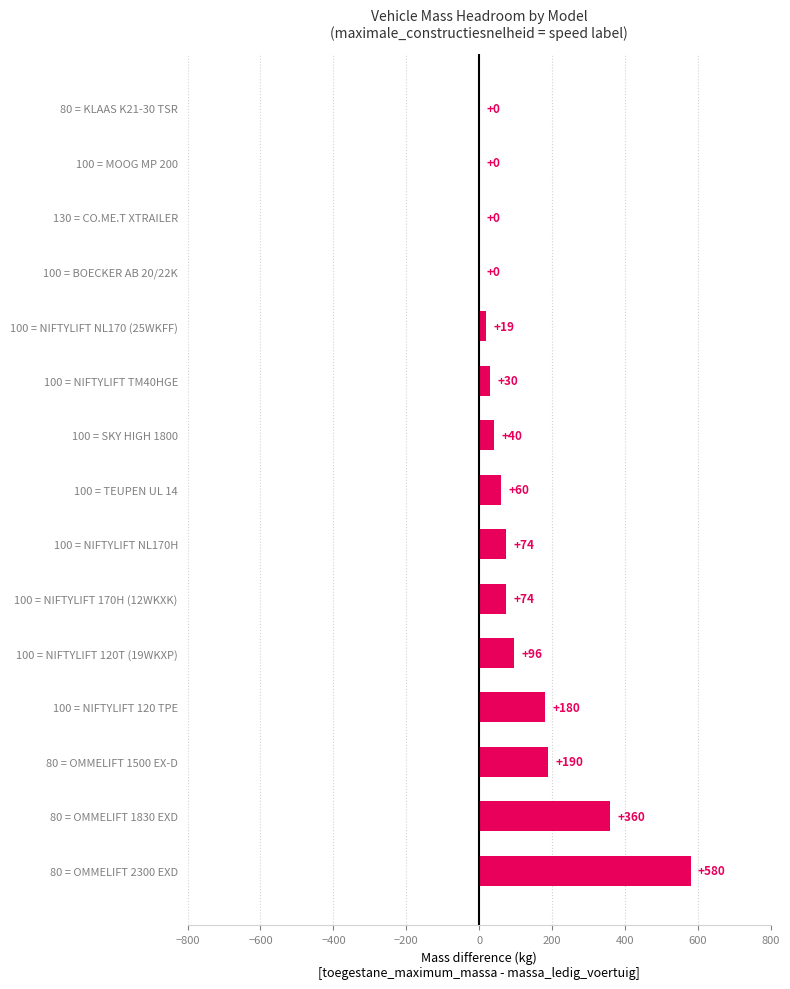

Are the bars horizontal?

Yes